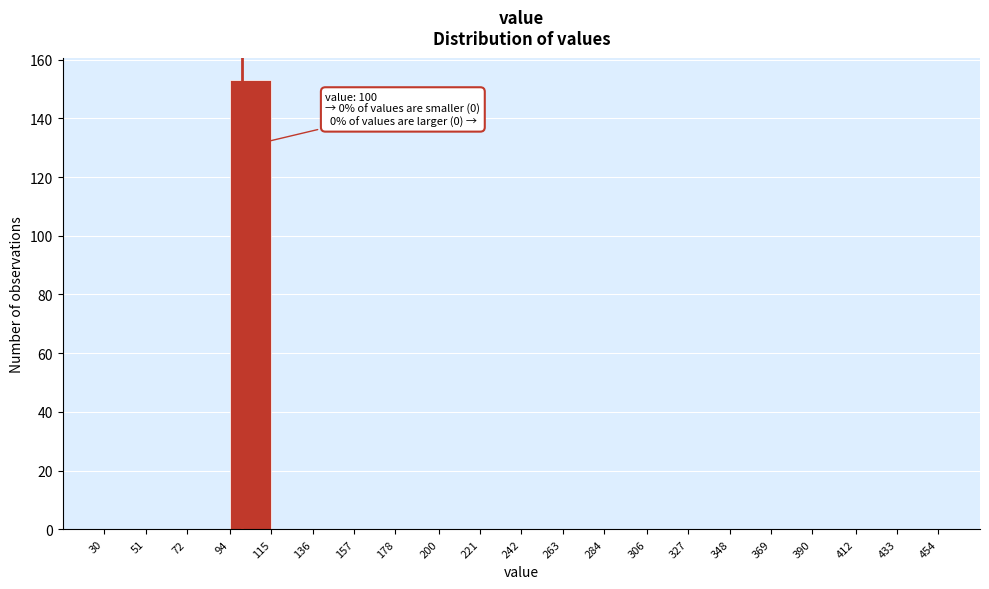

Which range on the x-axis has the tallest bar?

94 to 115